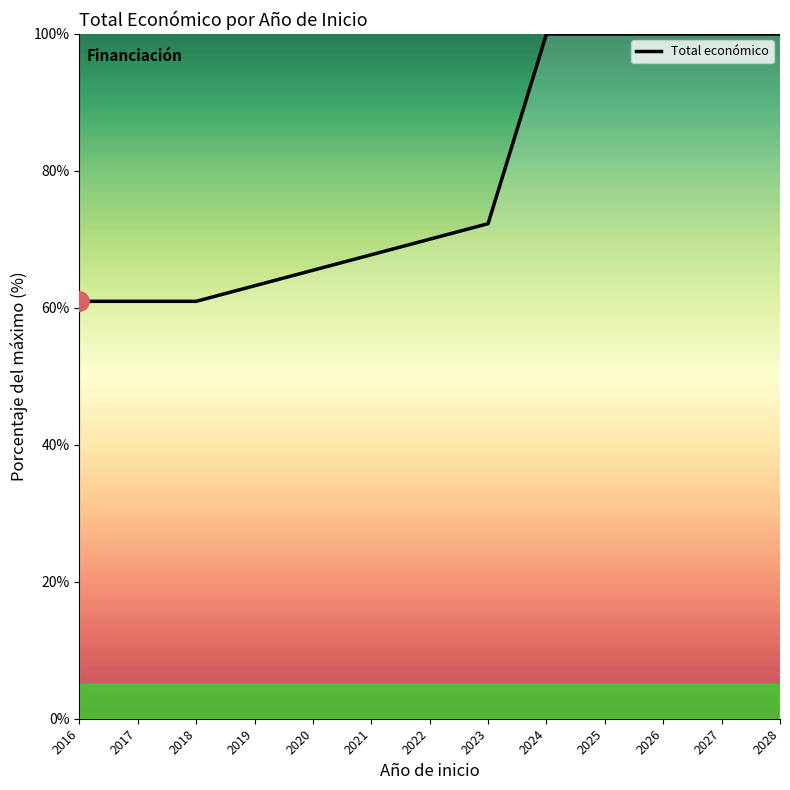

Reading left to right, transcribe all the data shown in this chart.

61.0	61.0	61.0	63.2	65.5	67.8	70.0	72.3	100.0	100.0	100.0	100.0	100.0